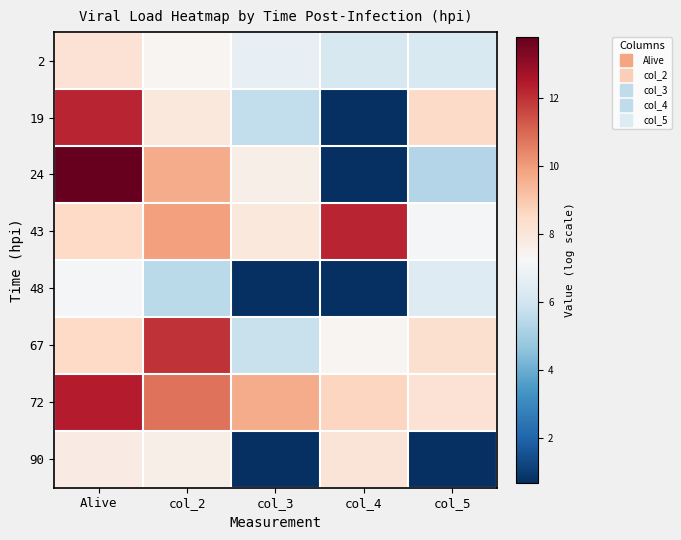

What is the total value across all series at col_3?

44.7